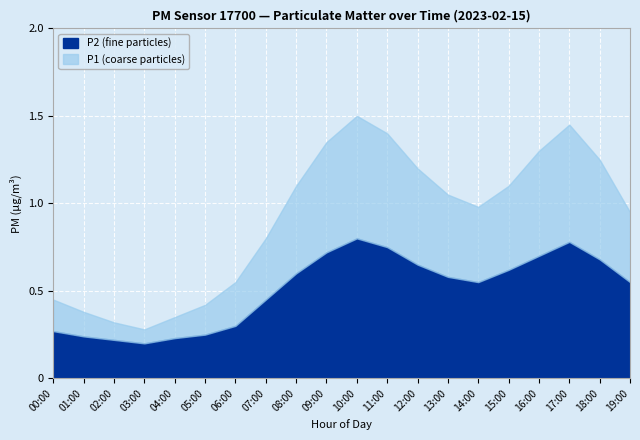

At 02:00, list the series in order from largest to smallest.

P1 (coarse particles), P2 (fine particles)